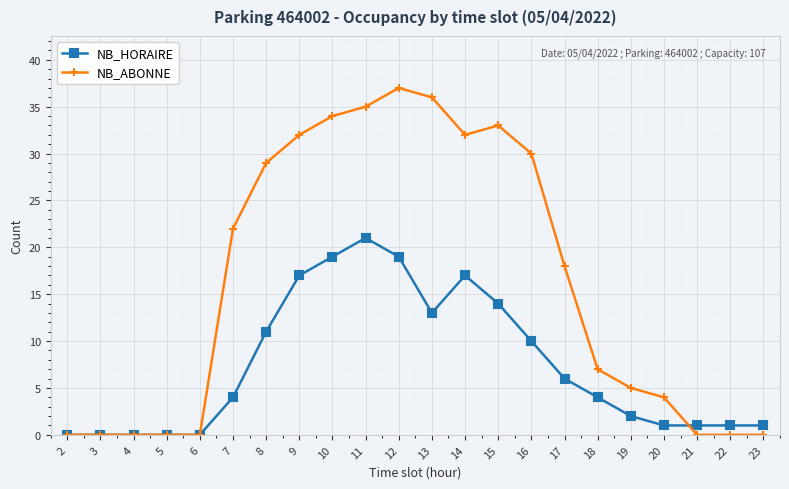

Which series changed the most between 2 and 13?

NB_ABONNE